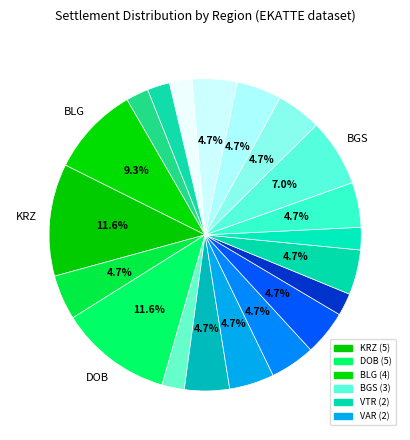

Is there a majority slice in this chart?

No